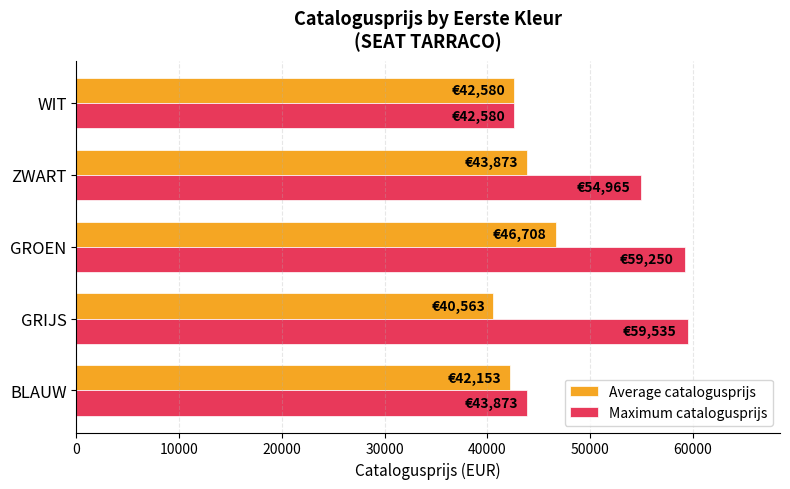

How many categories are shown in the chart?

5